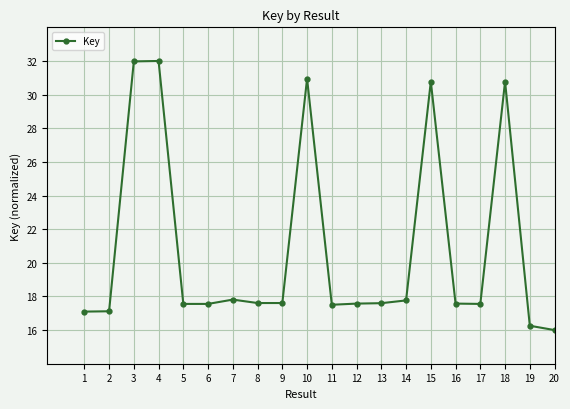

How many distinct data groups are displayed?

1